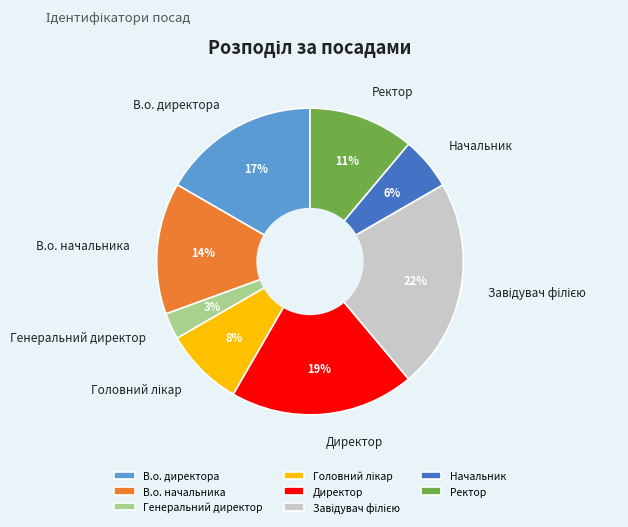

Approximately how many times larger is the value at Генеральний директор compared to В.о. директора?

0.2